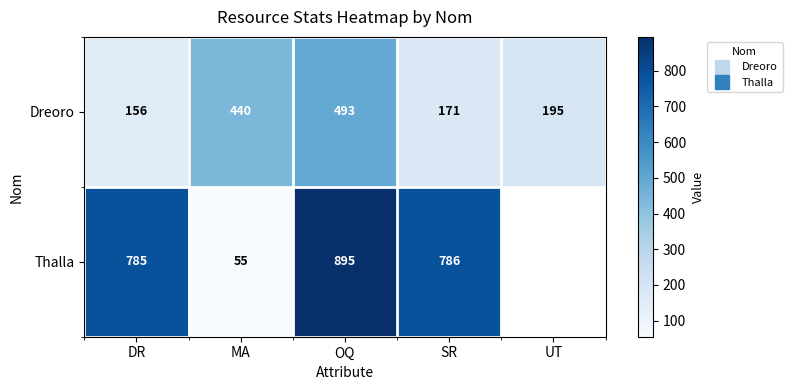

At MA, list the series in order from largest to smallest.

Dreoro, Thalla